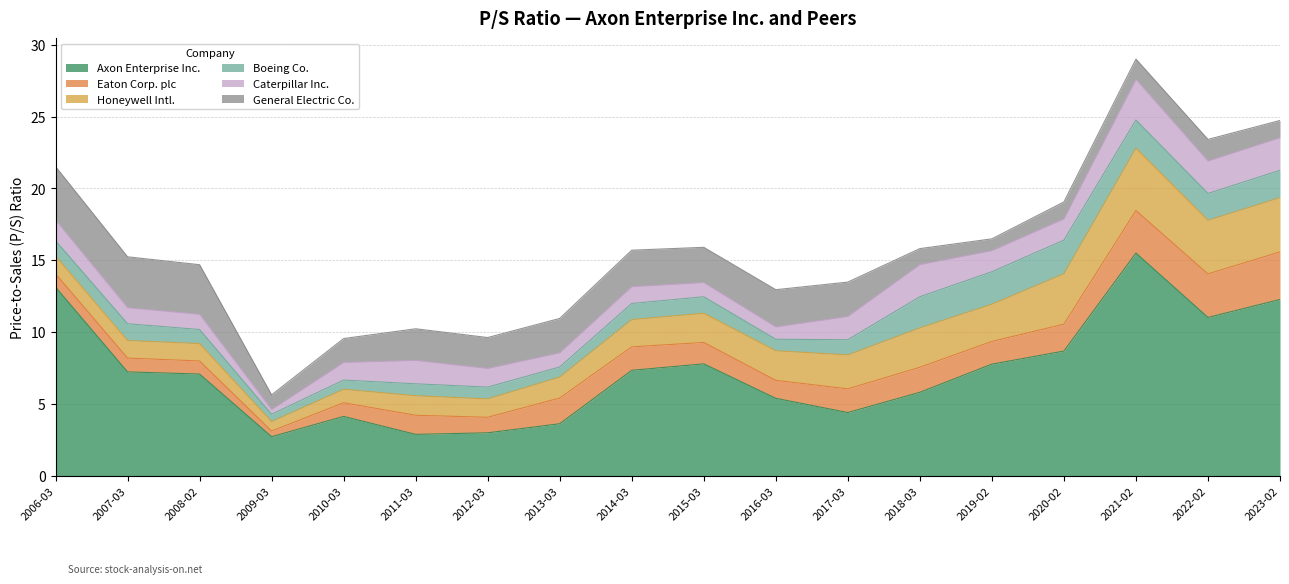

What is the sum of all Caterpillar Inc. values?

26.3